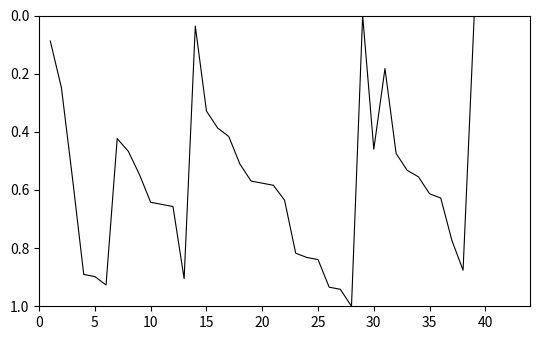

What is the maximum value shown in the chart?

1.0